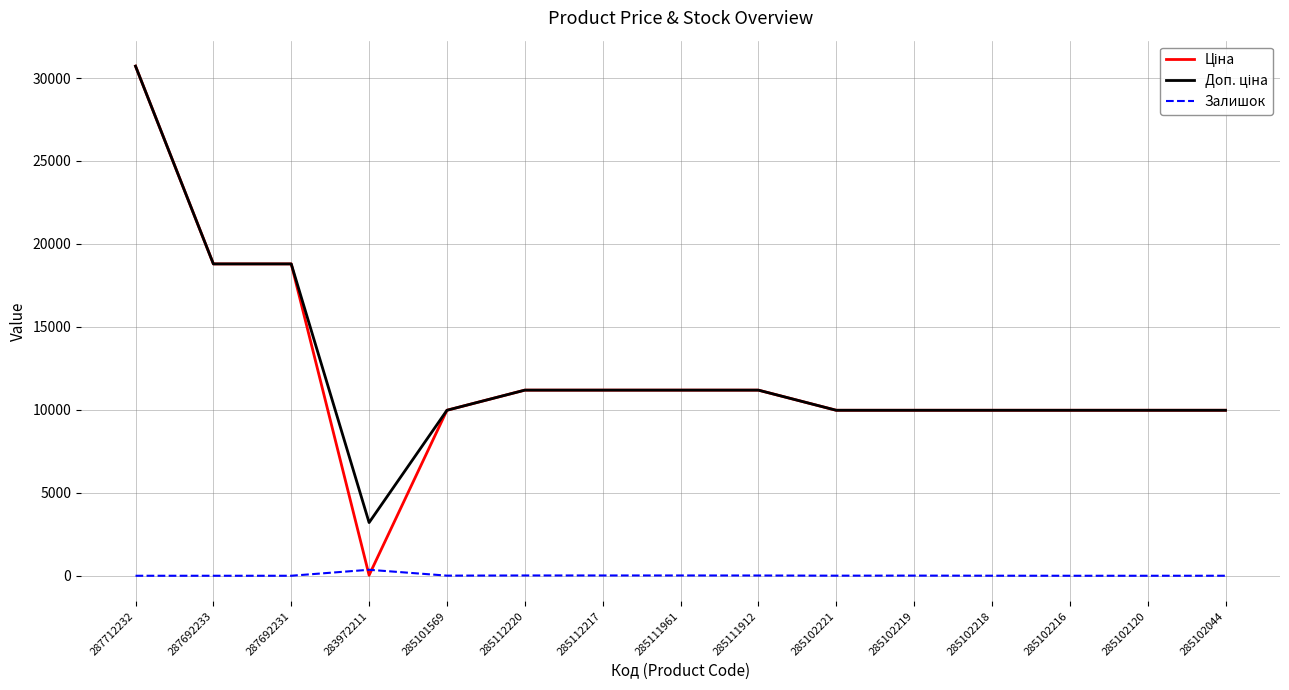

What is the total value across all series at 287692233?

37593.6